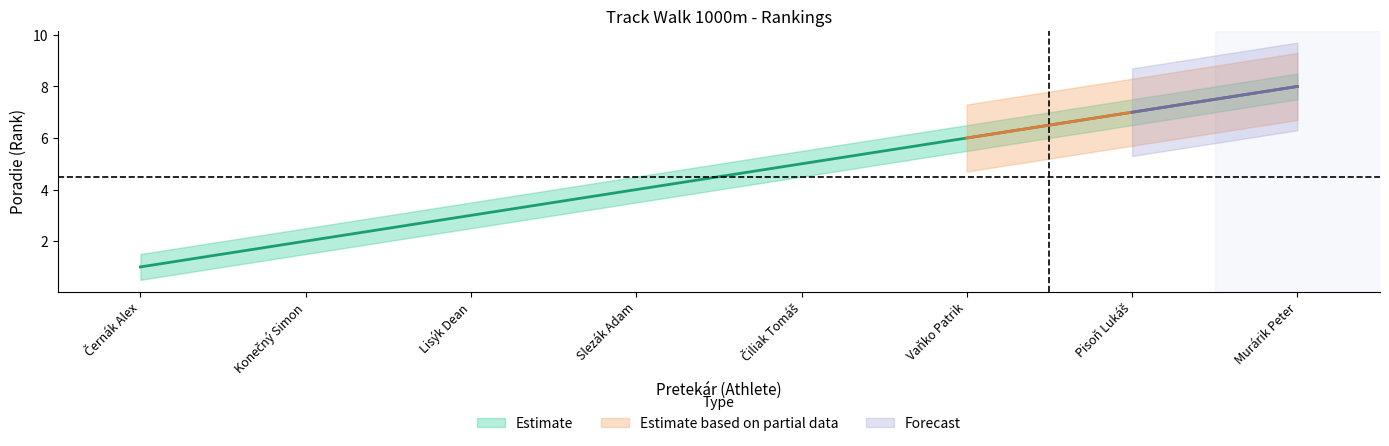

Where does the Lower Band series first go above 4?

Čiliak Tomáš